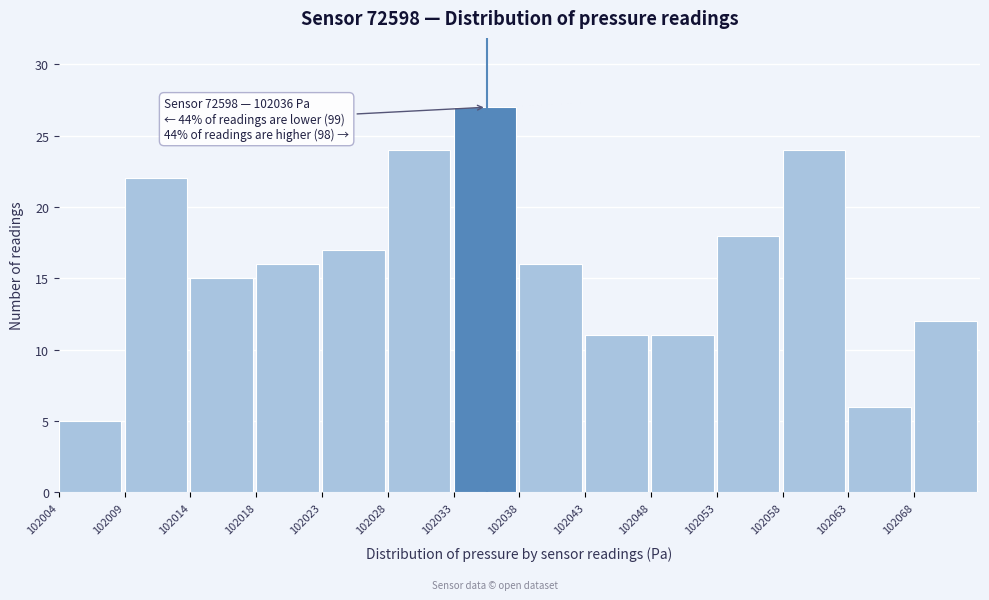

Reading right to left, extract all data points from this chart.

12	6	24	18	11	11	16	27	24	17	16	15	22	5